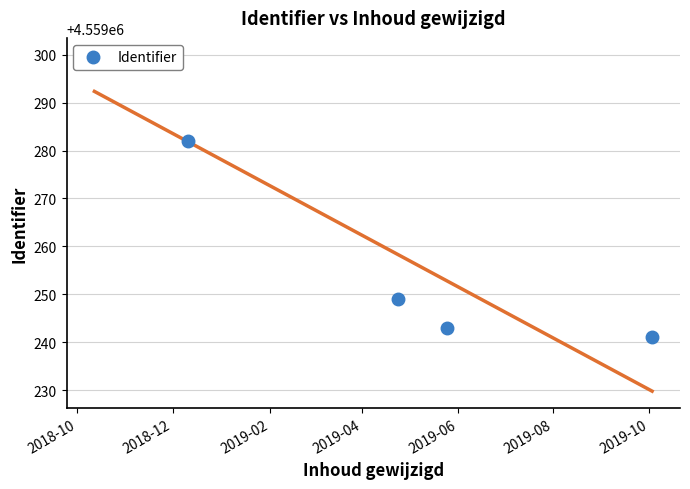

What is the ratio of the value at 2019-04 to the value at 2018-12?

1.0